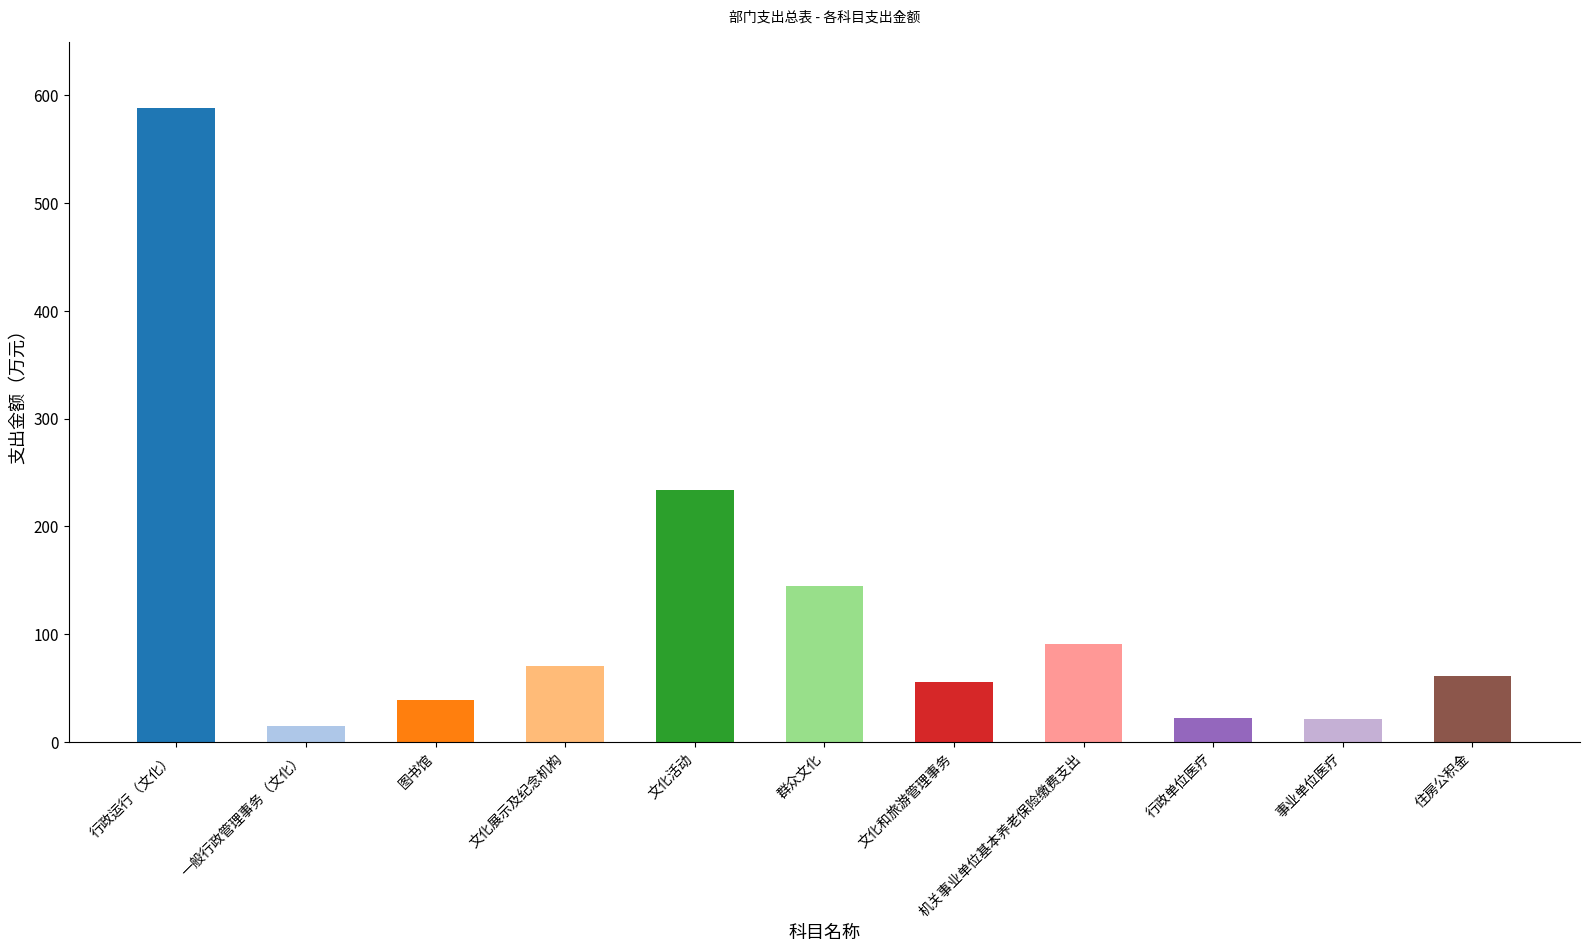

Reading right to left, what are all the values shown in this chart?

住房公积金=61.2	事业单位医疗=21.4	行政单位医疗=21.9	机关事业单位基本养老保险缴费支出=91.2	文化和旅游管理事务=55.4	群众文化=144.4	文化活动=234.0	文化展示及纪念机构=70.0	图书馆=39.3	一般行政管理事务（文化）=14.3	行政运行（文化）=587.9